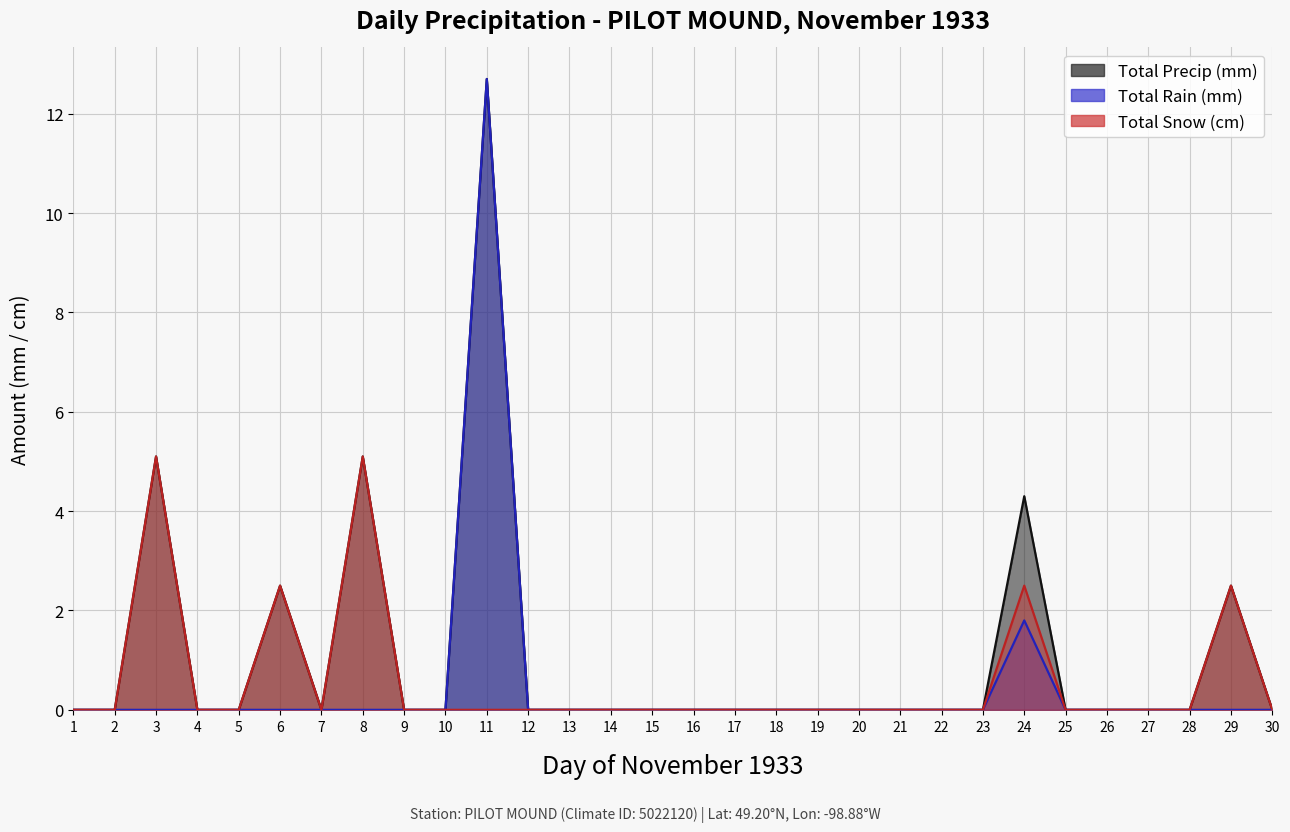

How many lines are shown in the chart?

3